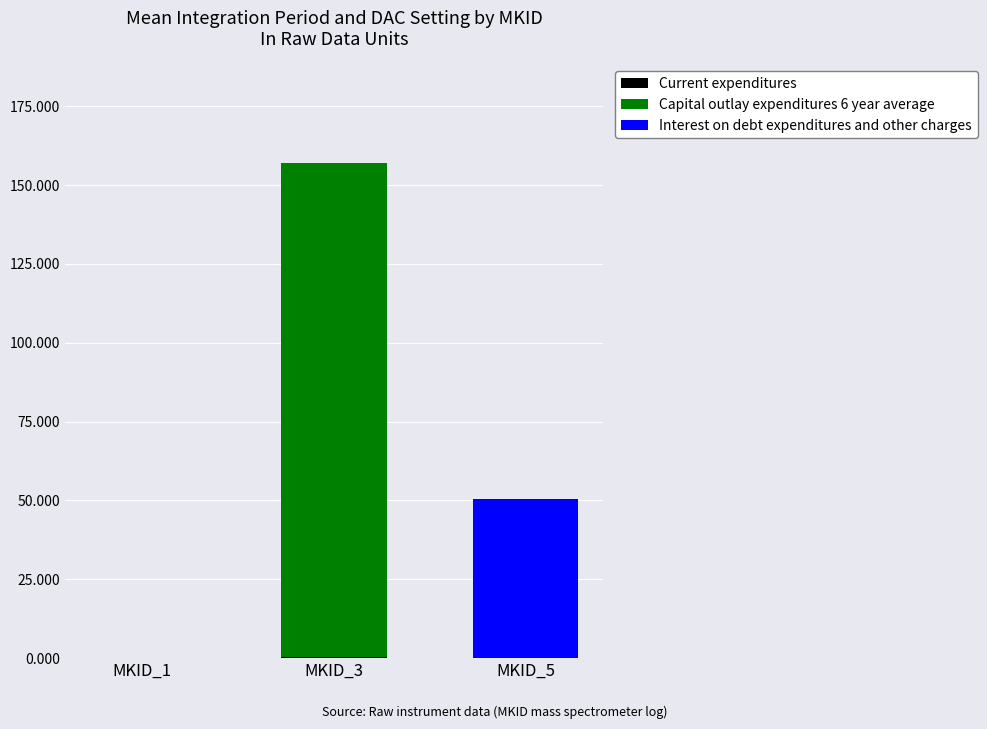

At which category is the sum across all series the highest?

MKID_3